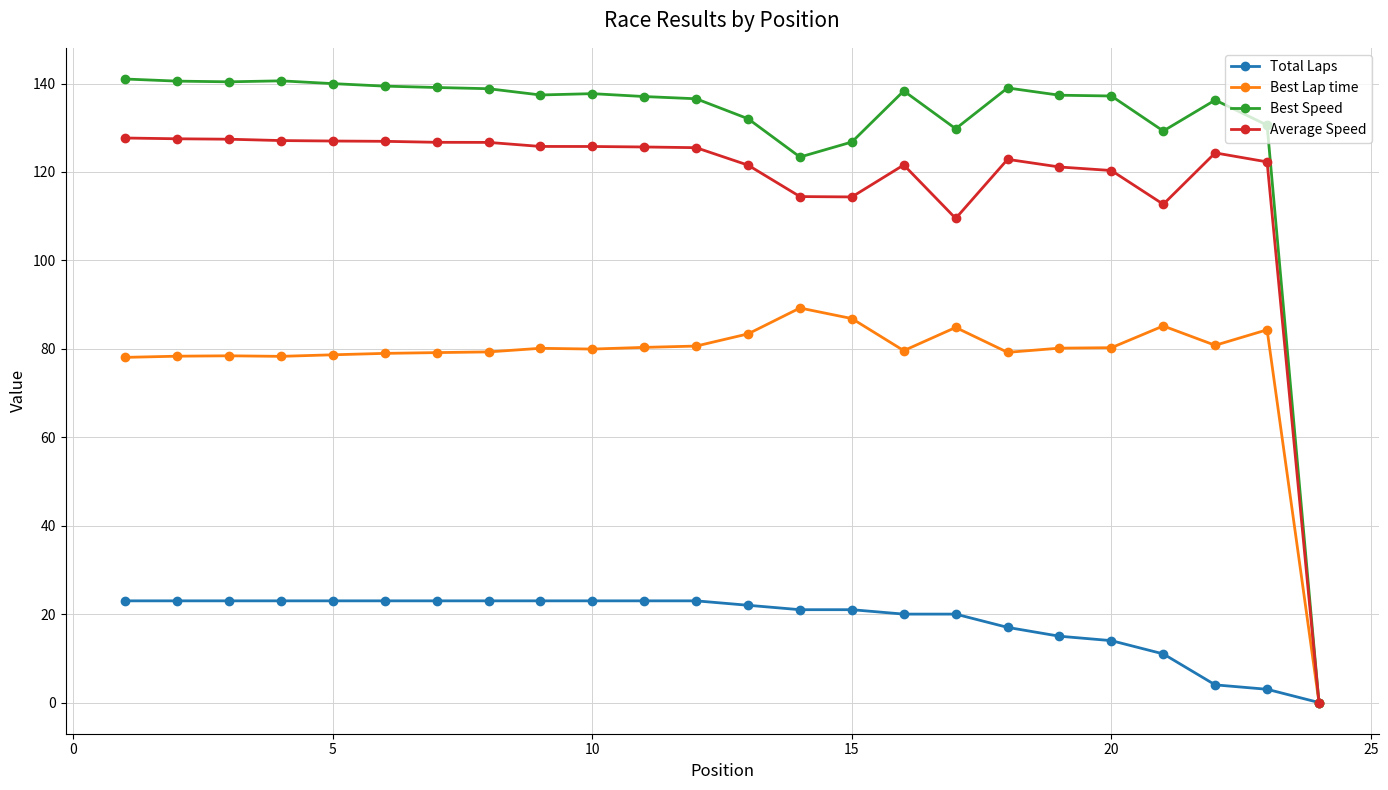

What is the difference between the maximum and minimum values in the Average Speed series?

127.7